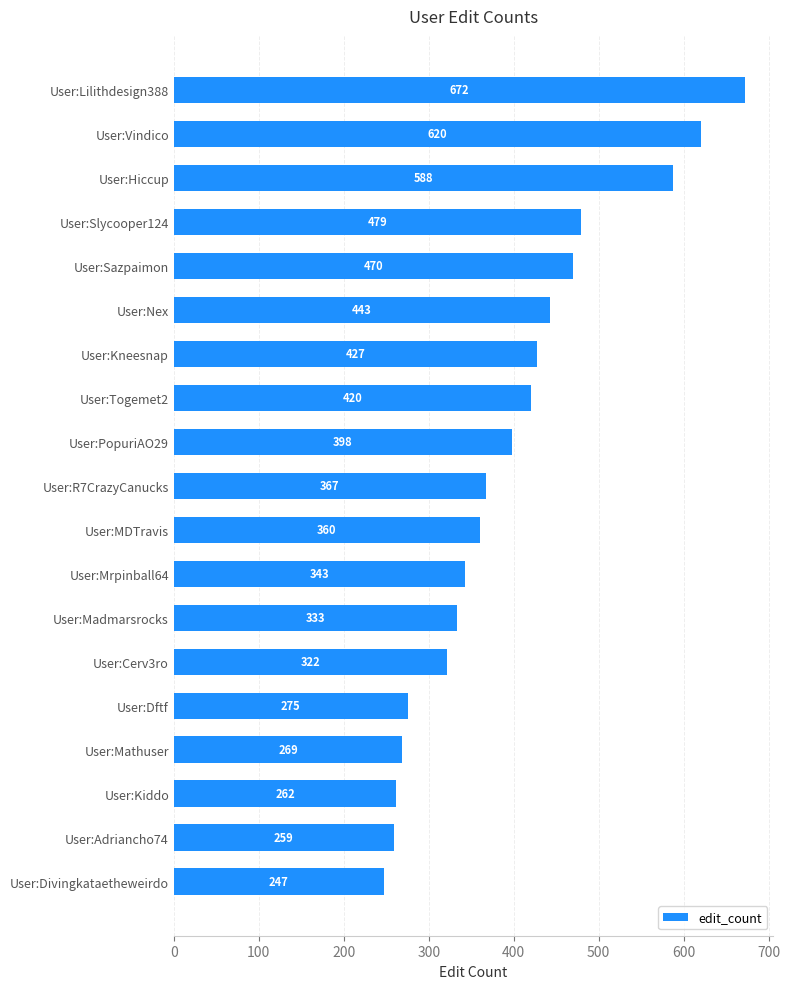

What is the ratio of the value at User:Divingkataetheweirdo to the value at User:Vindico?

0.4